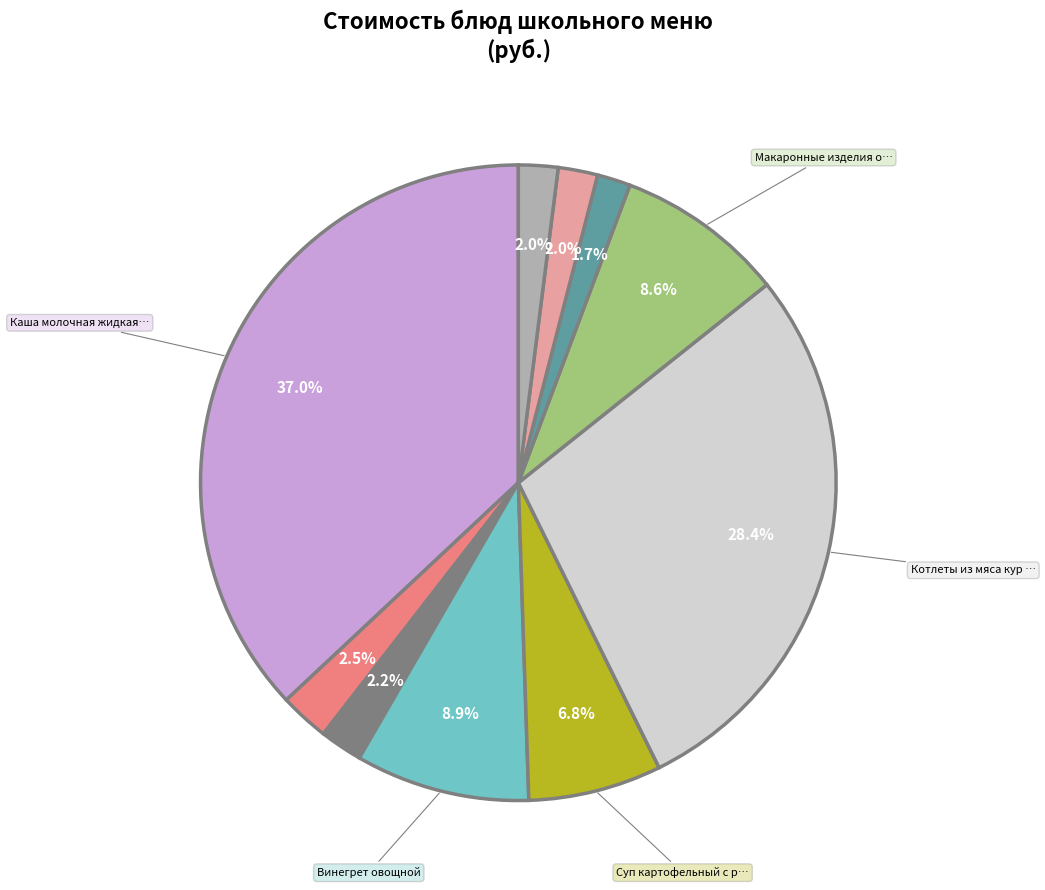

Is there any slice that represents more than half of the pie?

No